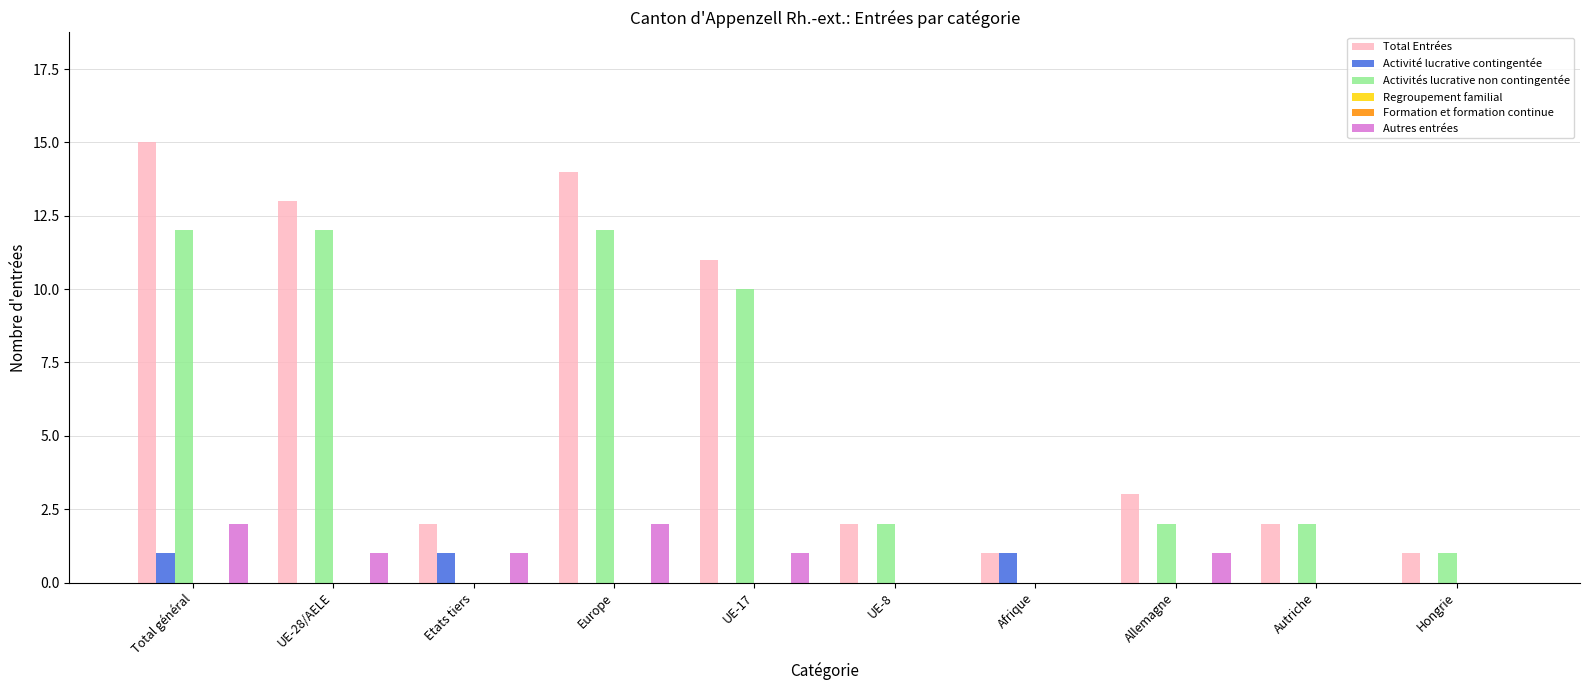

What are all the series names shown in the legend?

Total Entrées, Activité lucrative contingentée, Activités lucrative non contingentée, Regroupement familial, Formation et formation continue, Autres entrées